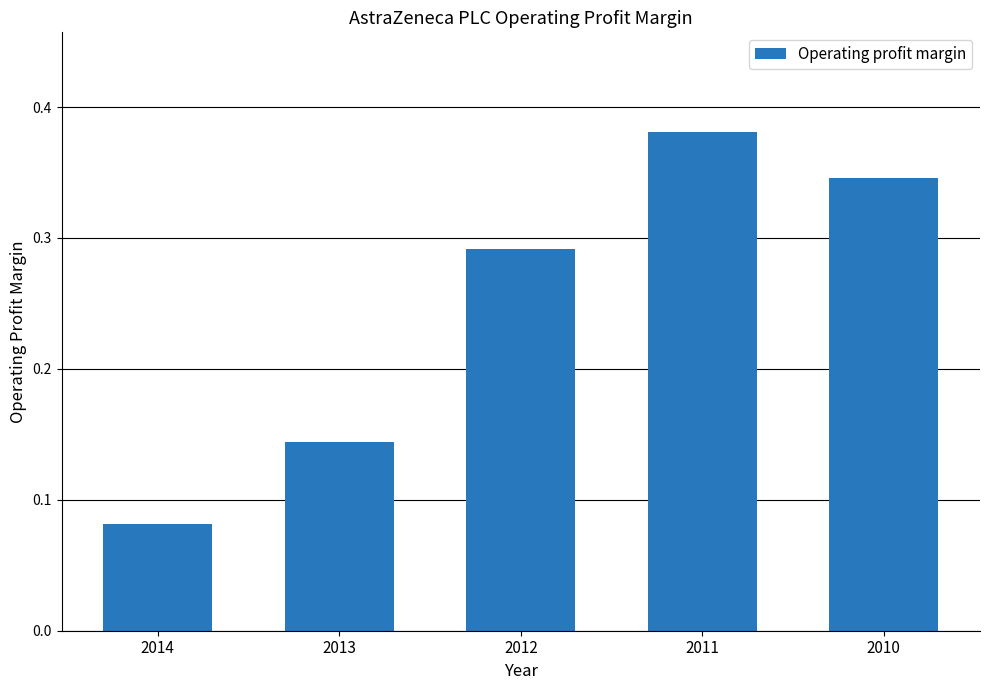

Which label corresponds to the smallest value in the chart?

2014